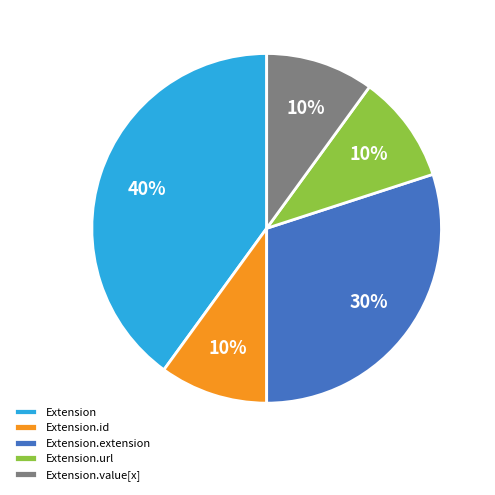

Combined, do Extension and Extension.extension account for over 50%?

Yes